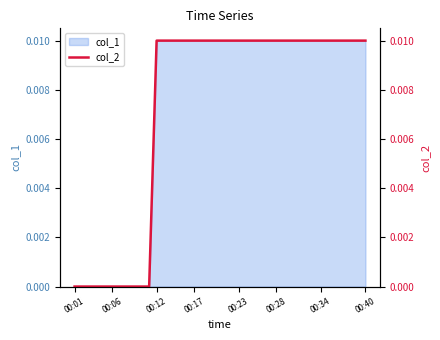

The value at 31 is 0.0. True or false?

True